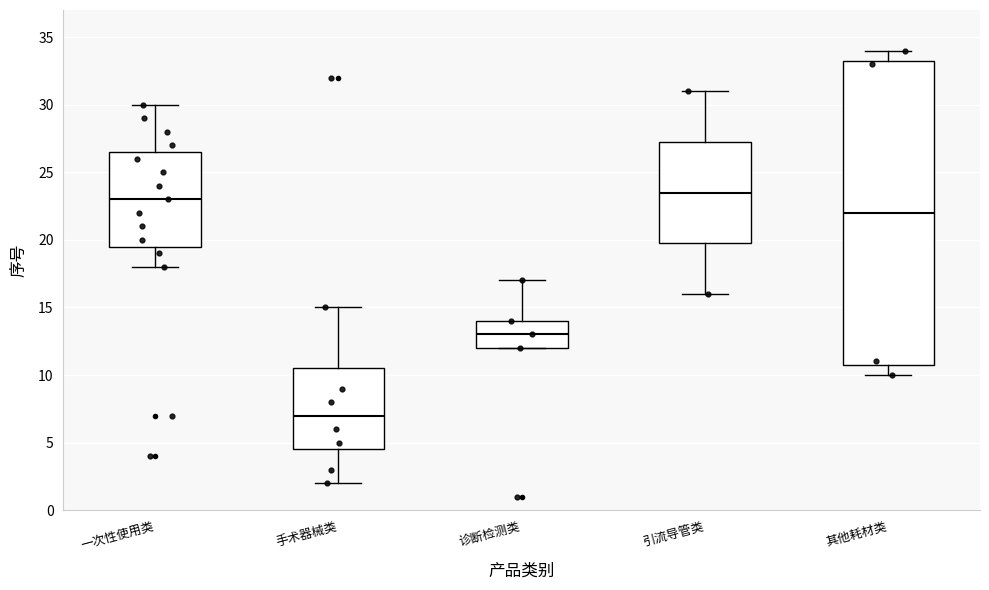

Which box is the tallest, from its lower edge to its upper edge?

其他耗材类